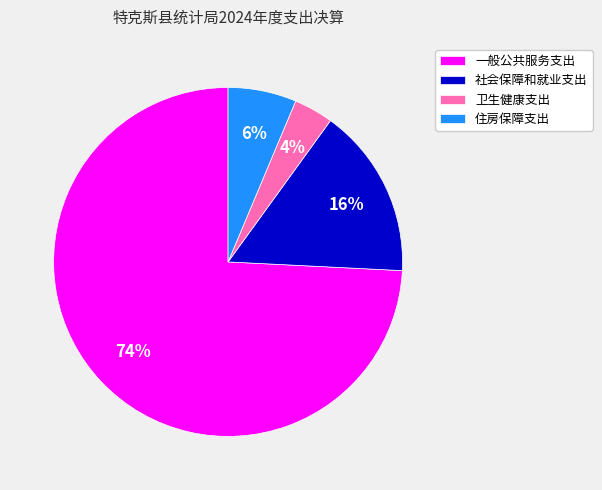

How many segments does this pie chart have?

4